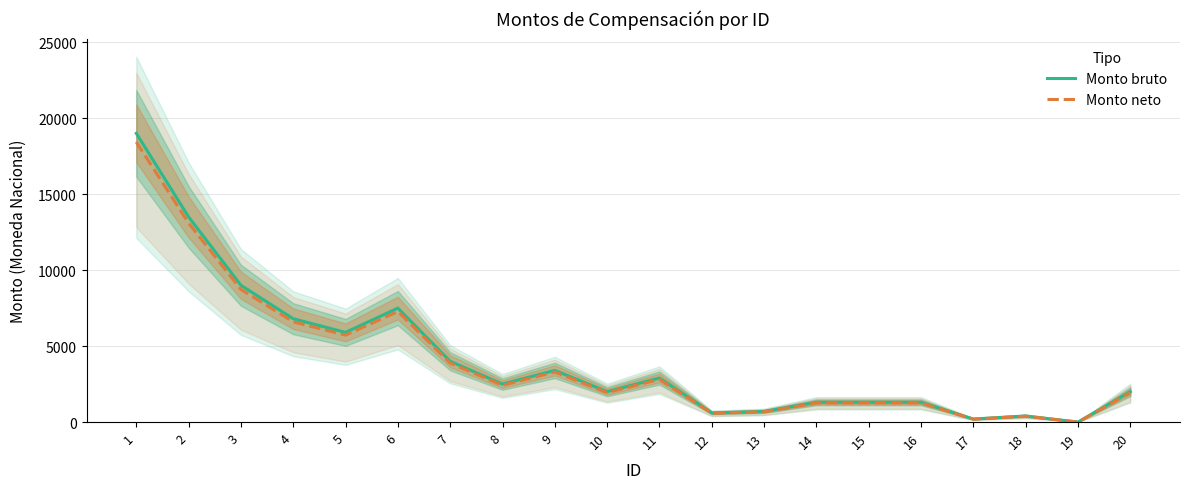

At which category does Monto neto reach its first local valley?

5